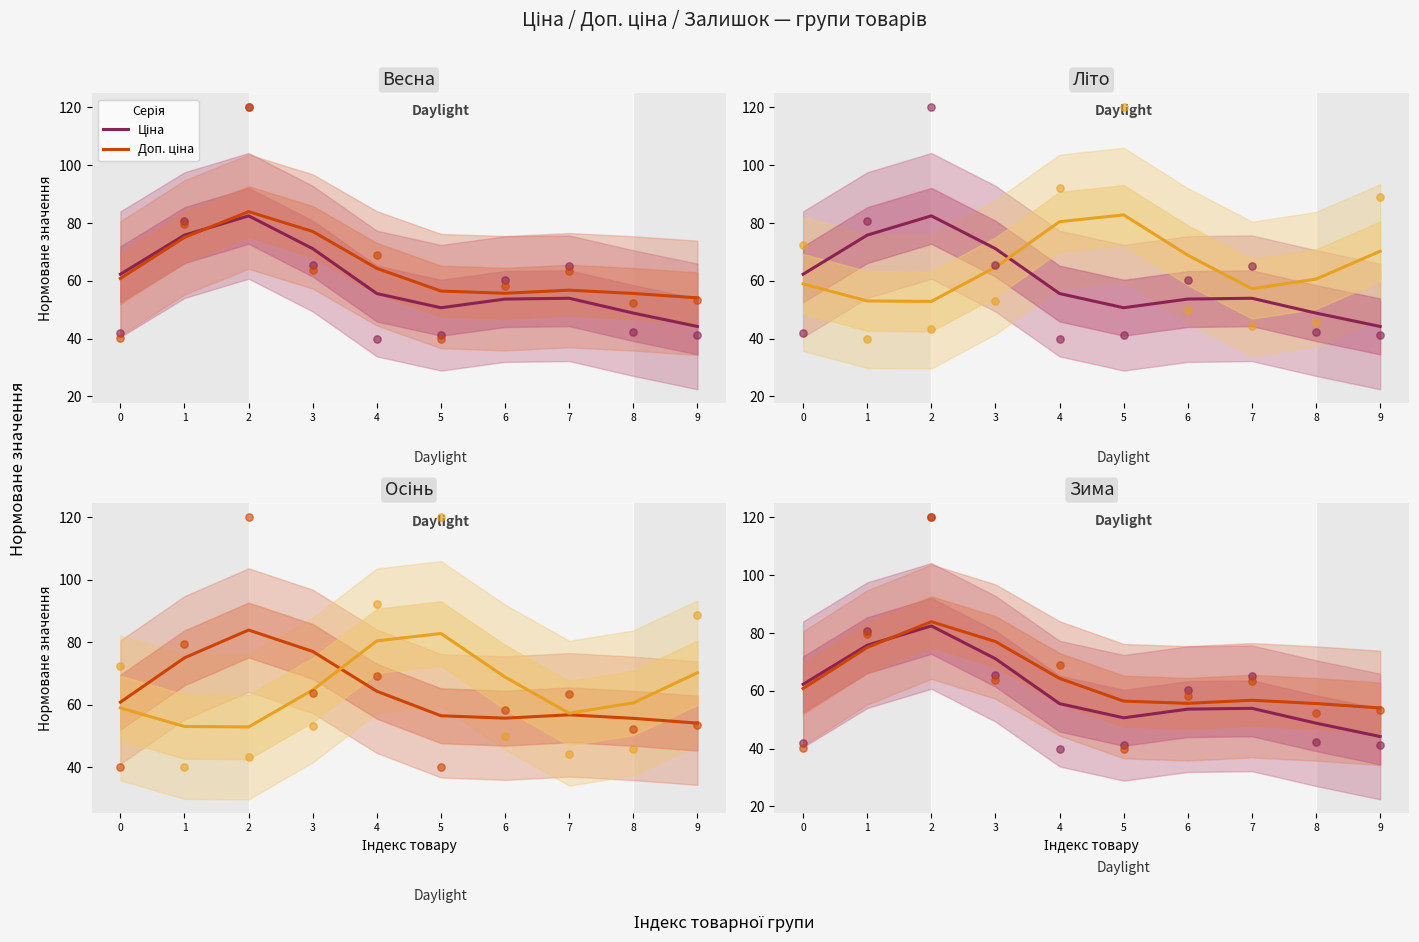

Which series reaches the maximum Y coordinate?

Доп. ціна